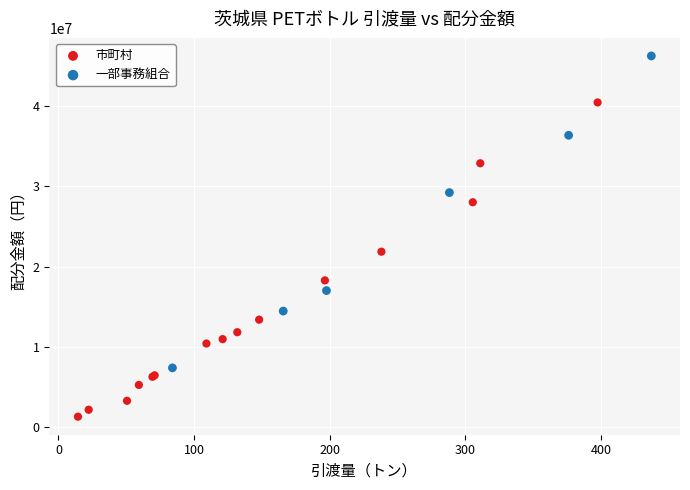

Which series contains the highest Y value?

一部事務組合